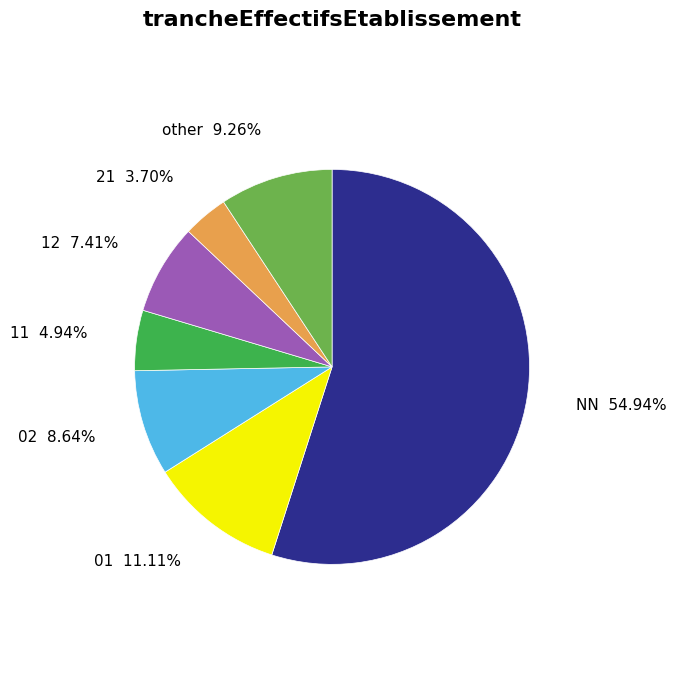

Is it true that 11 is 13% of the pie?

False